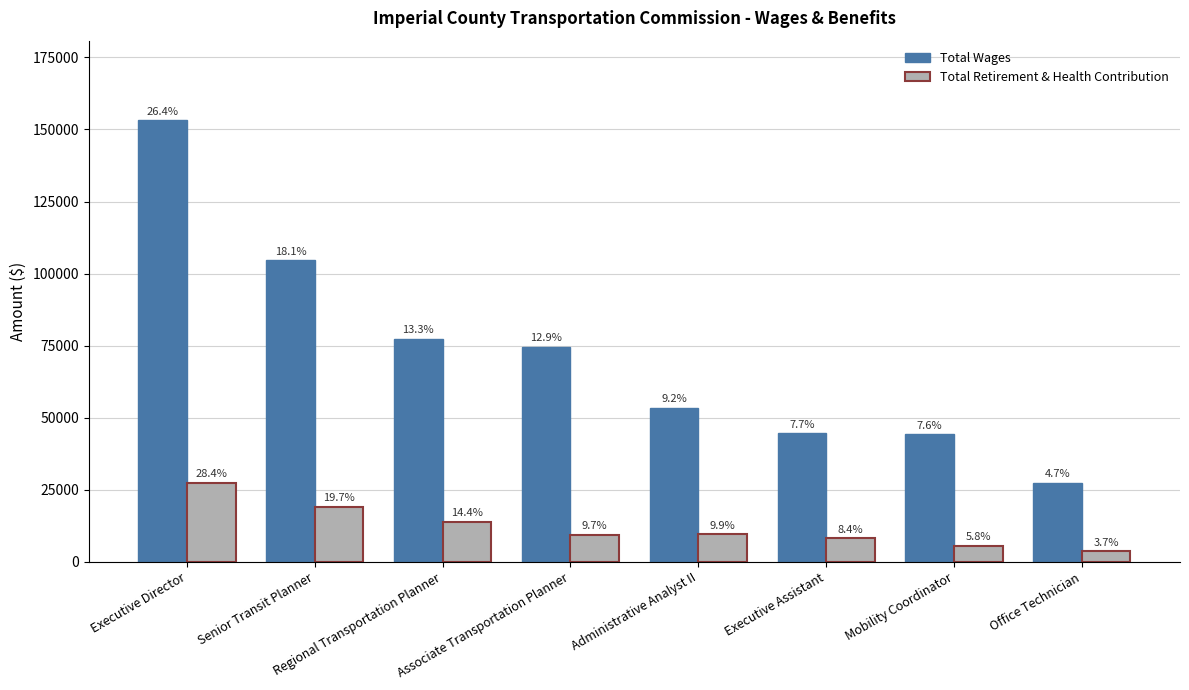

Rank the series at Regional Transportation Planner from highest to lowest value.

Total Wages, Total Retirement & Health Contribution